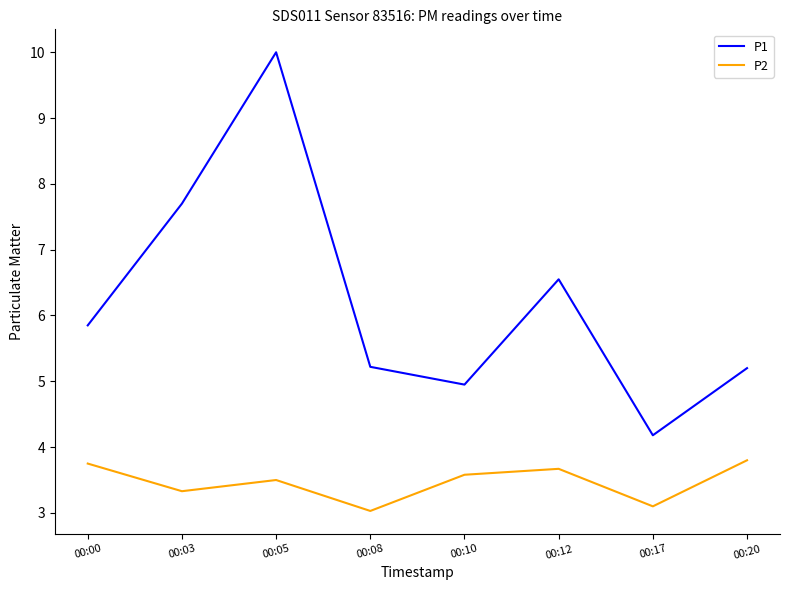

Is it true that P1 equals 8.9 at 00:20?

False